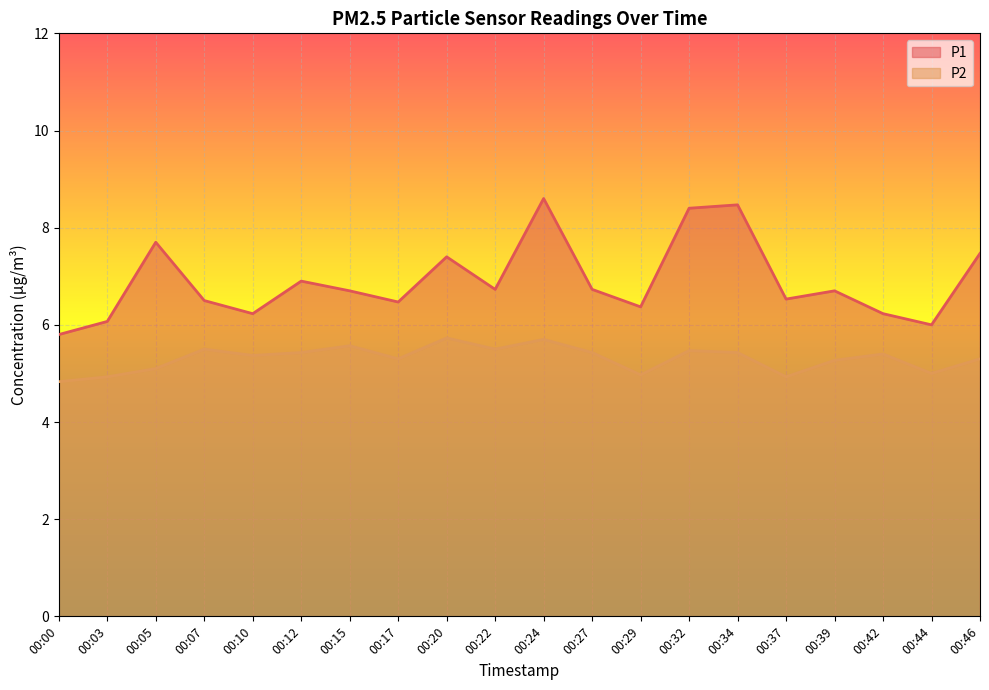

In P1, how many points are lower than both neighbors (excluding endpoints)?

6